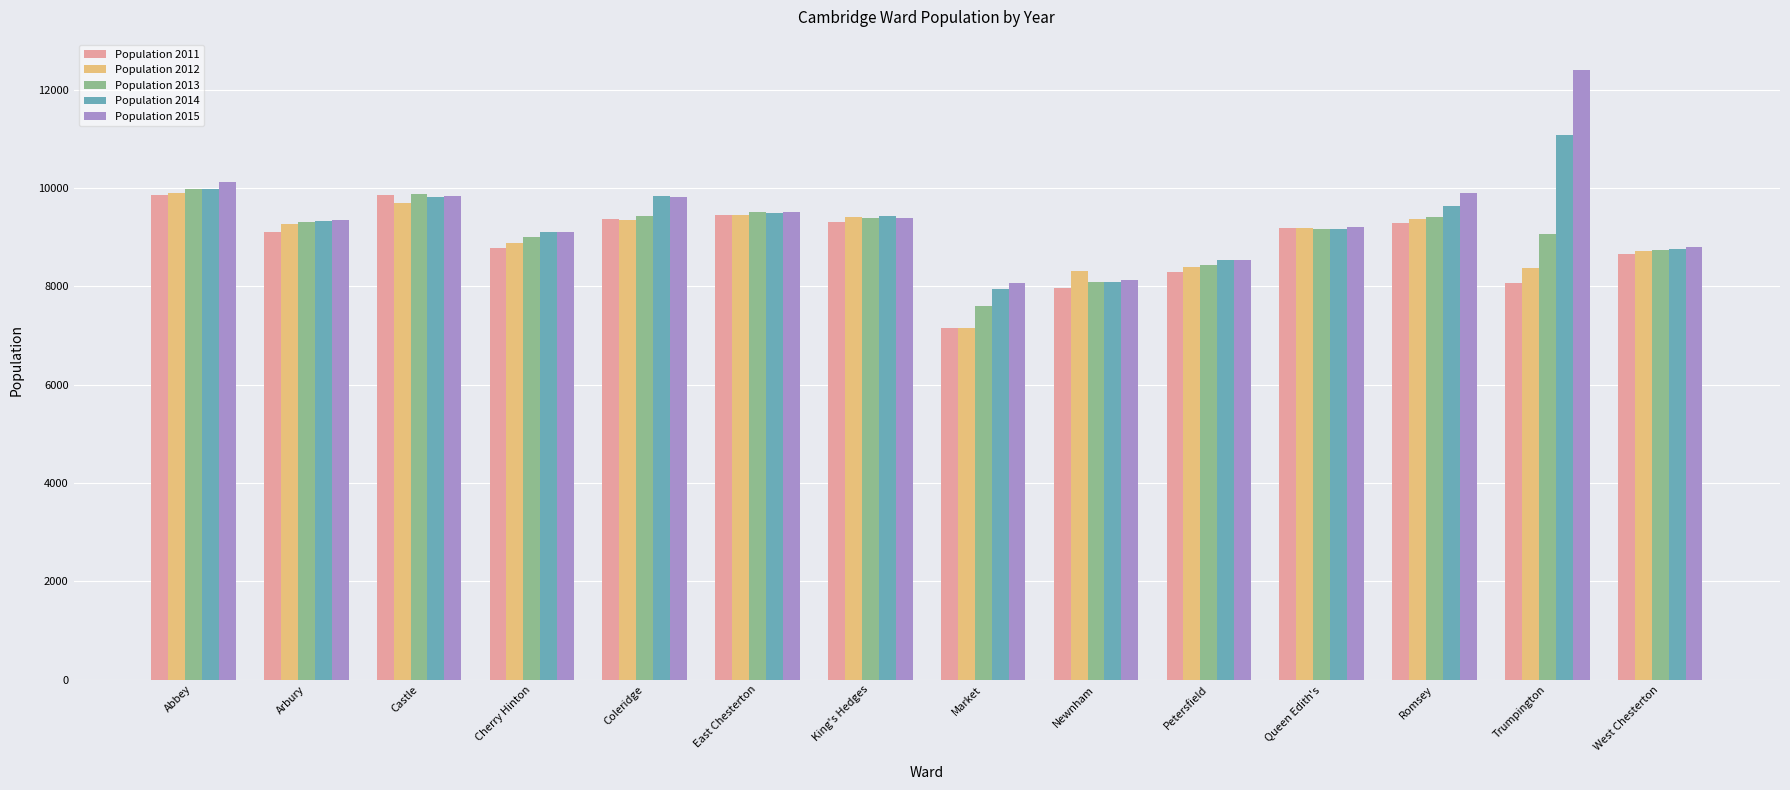

Is the value of Population 2014 at Newnham greater than the value of Population 2015 at Coleridge?

No